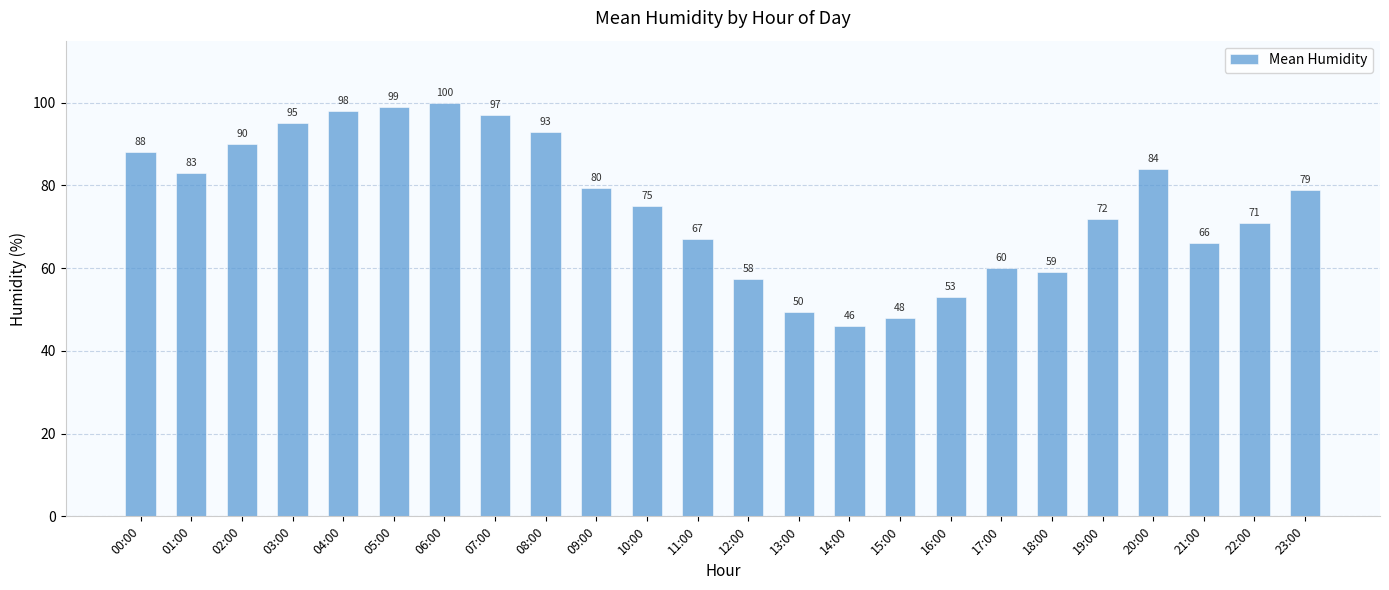

What is the difference between the maximum and second lowest values?

52.0